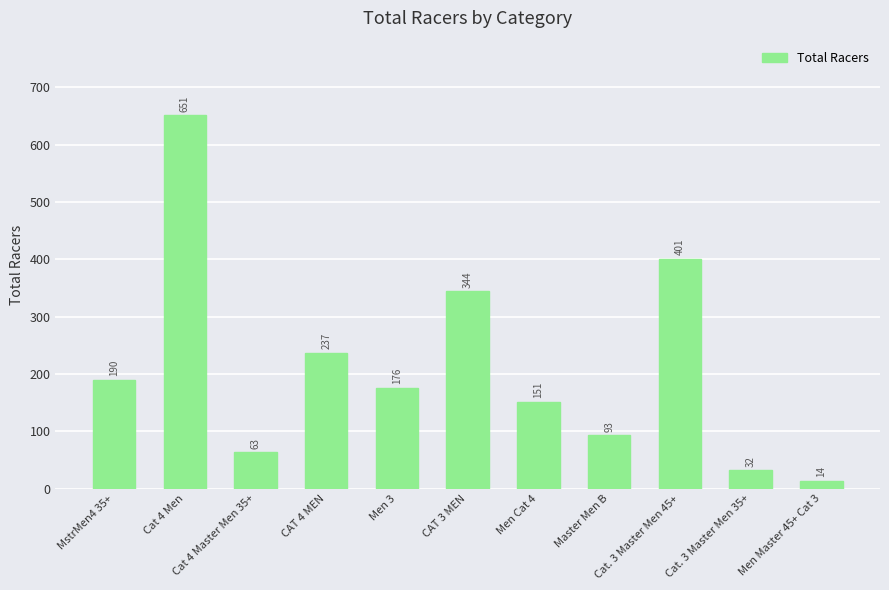

What is the average value?

214